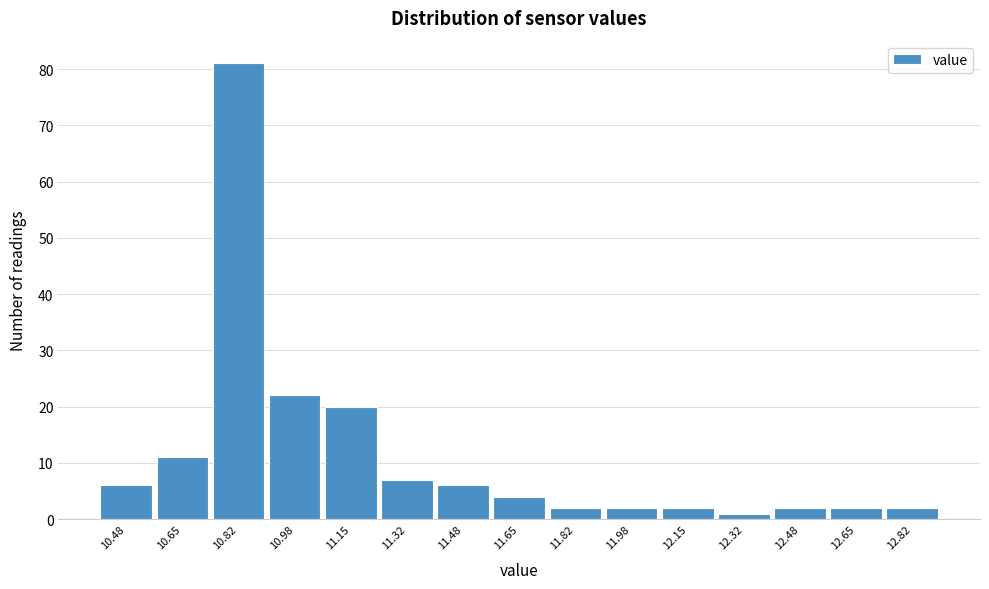

How tall is the bar that spans 12.74 to 12.90 on the x-axis? Neither the bar edges nor the heights are printed on the chart, so give them approximately, as read against the axes.

2